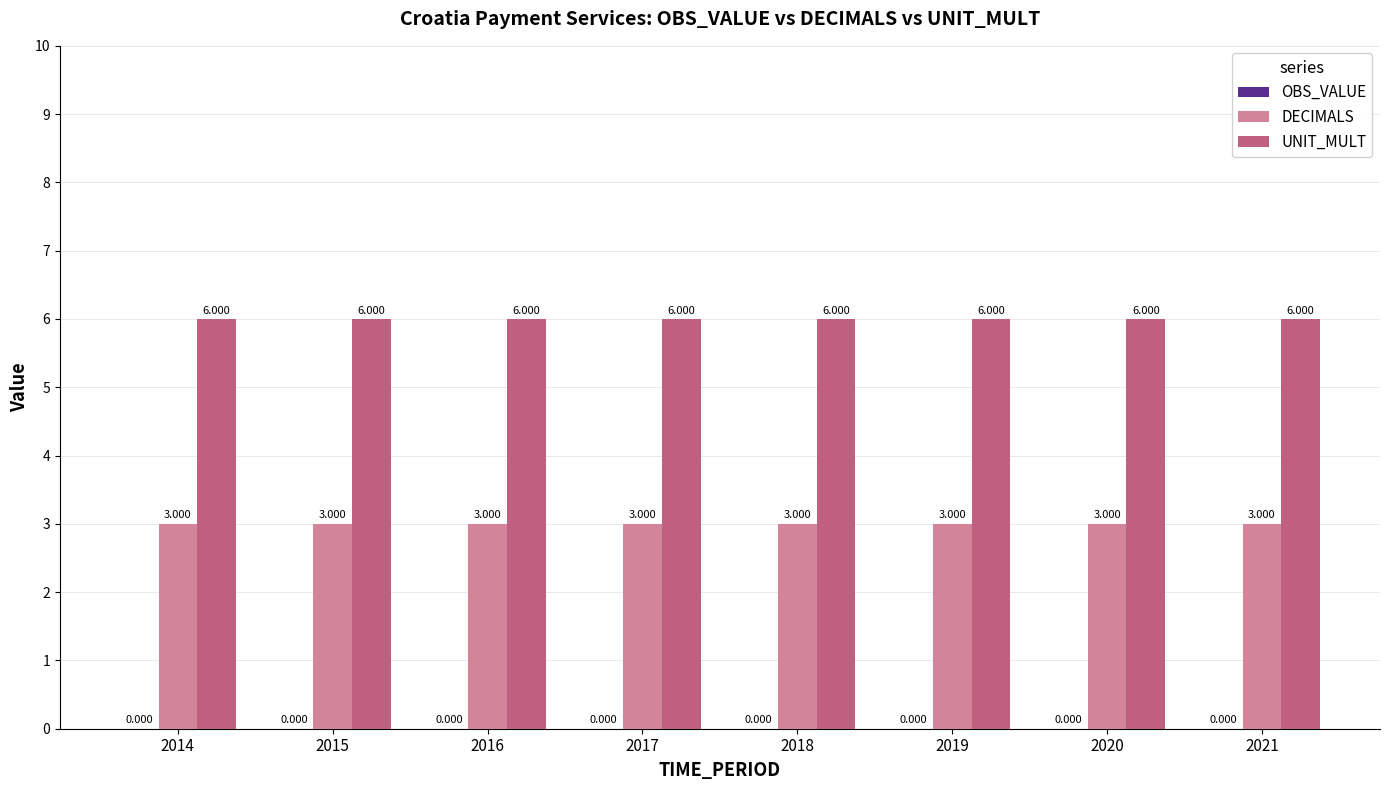

Is the value of UNIT_MULT at 2017 greater than the value of DECIMALS at 2021?

Yes